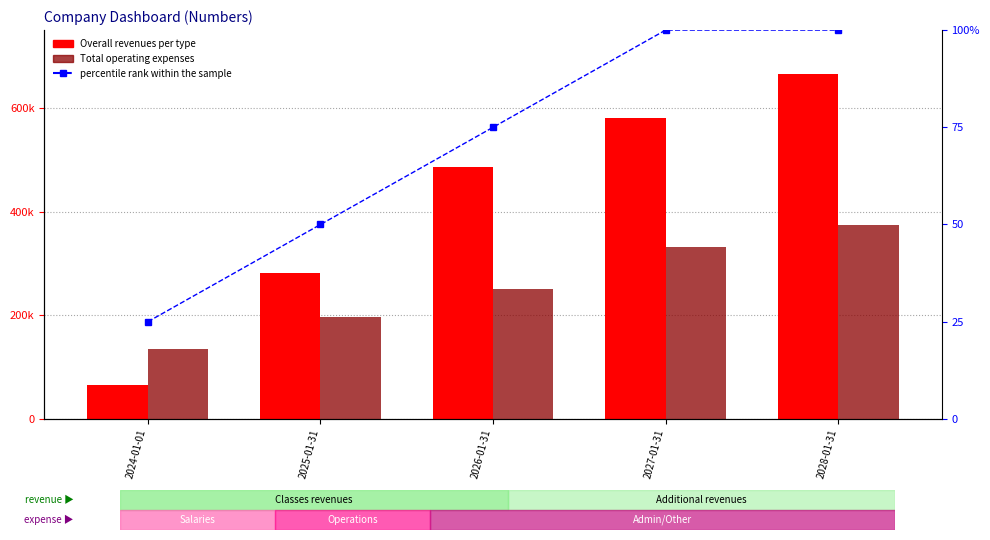

Which has a higher value, 2027-01-31 or 2024-01-01?

2027-01-31